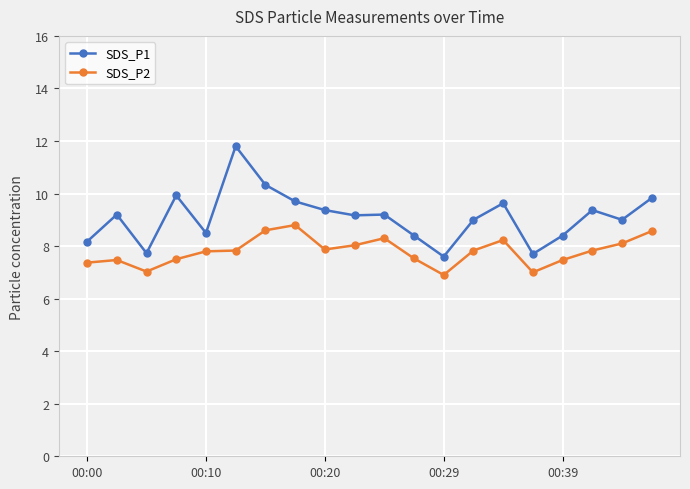

What is the value of the SDS_P1 point at the 17th from the left?

8.4